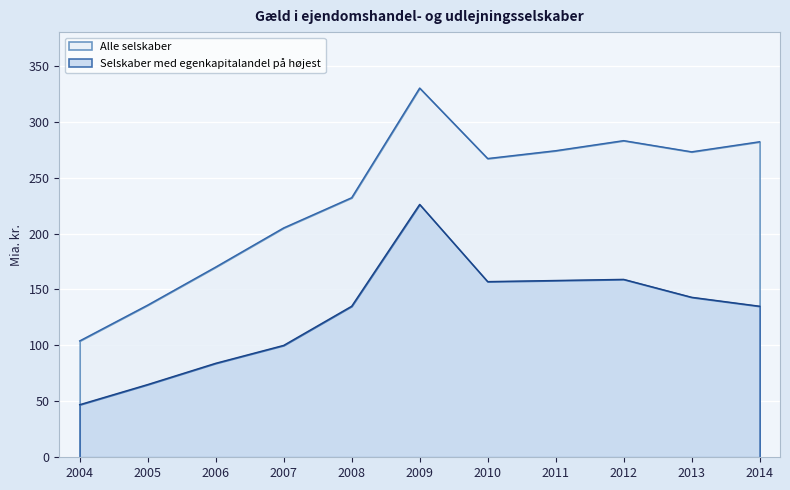

Where is the first local minimum for Alle selskaber?

2010